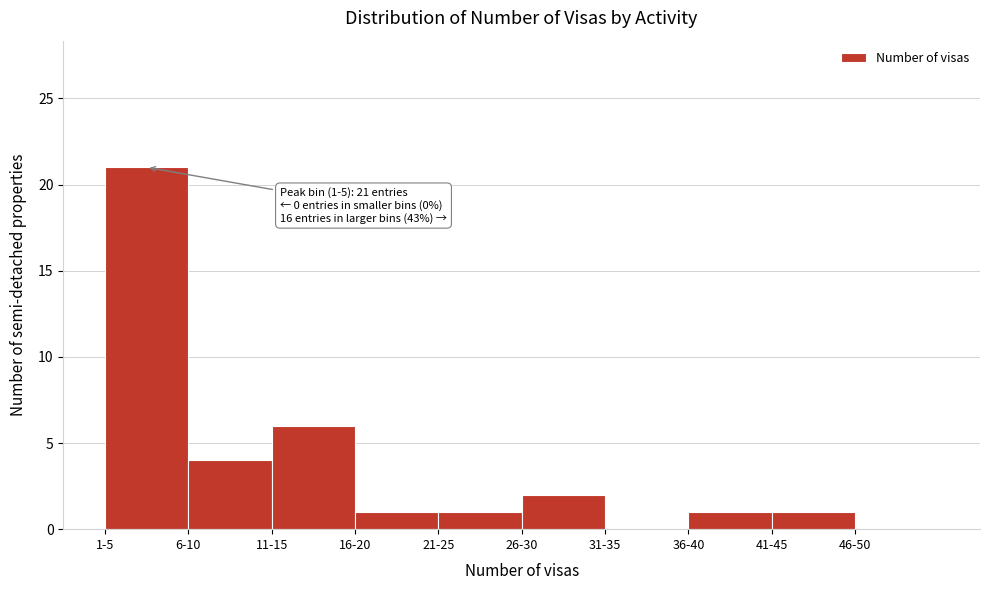

Reading left to right, extract all data points from this chart.

1-5=21	6-10=4	11-15=6	16-20=1	21-25=1	26-30=2	31-35=0	36-40=1	41-45=1	46-50=0